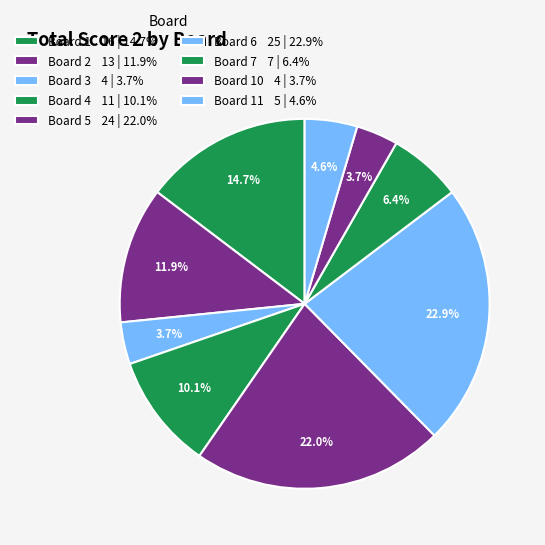

Which category has the biggest portion of the pie?

Board 6